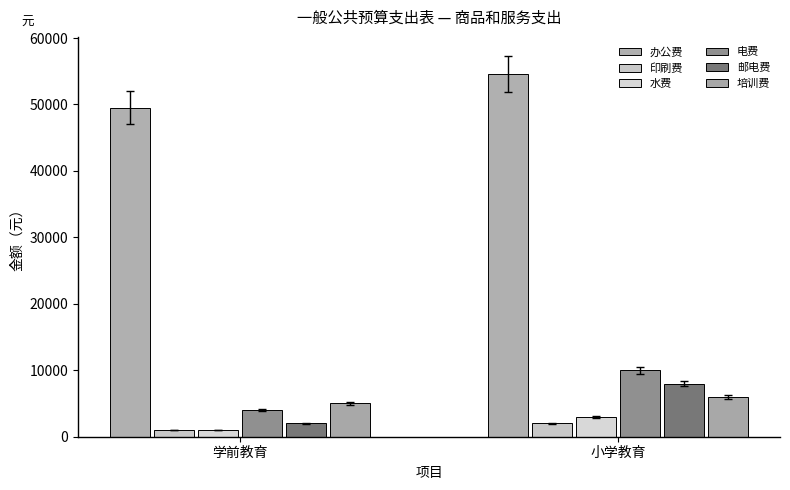

Reading right to left, transcribe all the data shown in this chart.

办公费: 小学教育=54580	学前教育=49500
印刷费: 小学教育=2000	学前教育=1000
水费: 小学教育=3000	学前教育=1000
电费: 小学教育=10000	学前教育=4000
邮电费: 小学教育=8000	学前教育=2000
培训费: 小学教育=6000	学前教育=5000